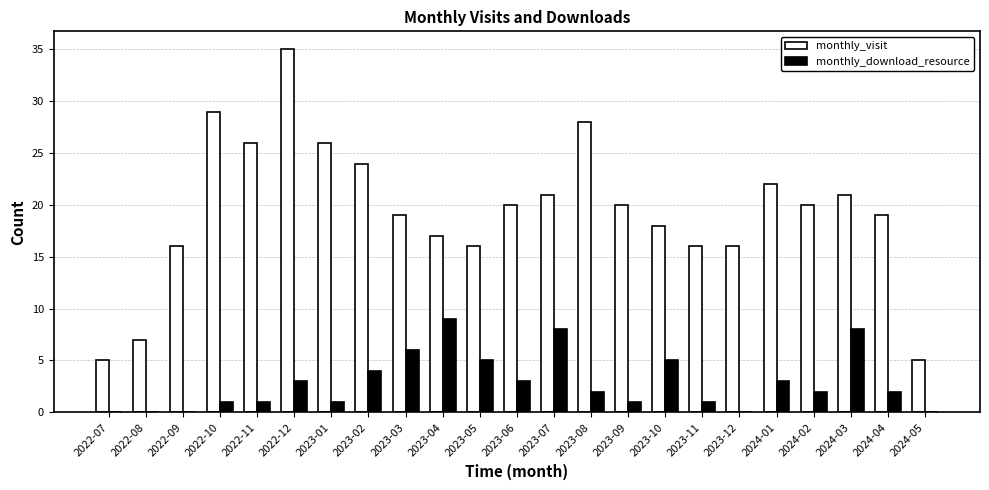

What are all the series names shown in the legend?

monthly_visit, monthly_download_resource